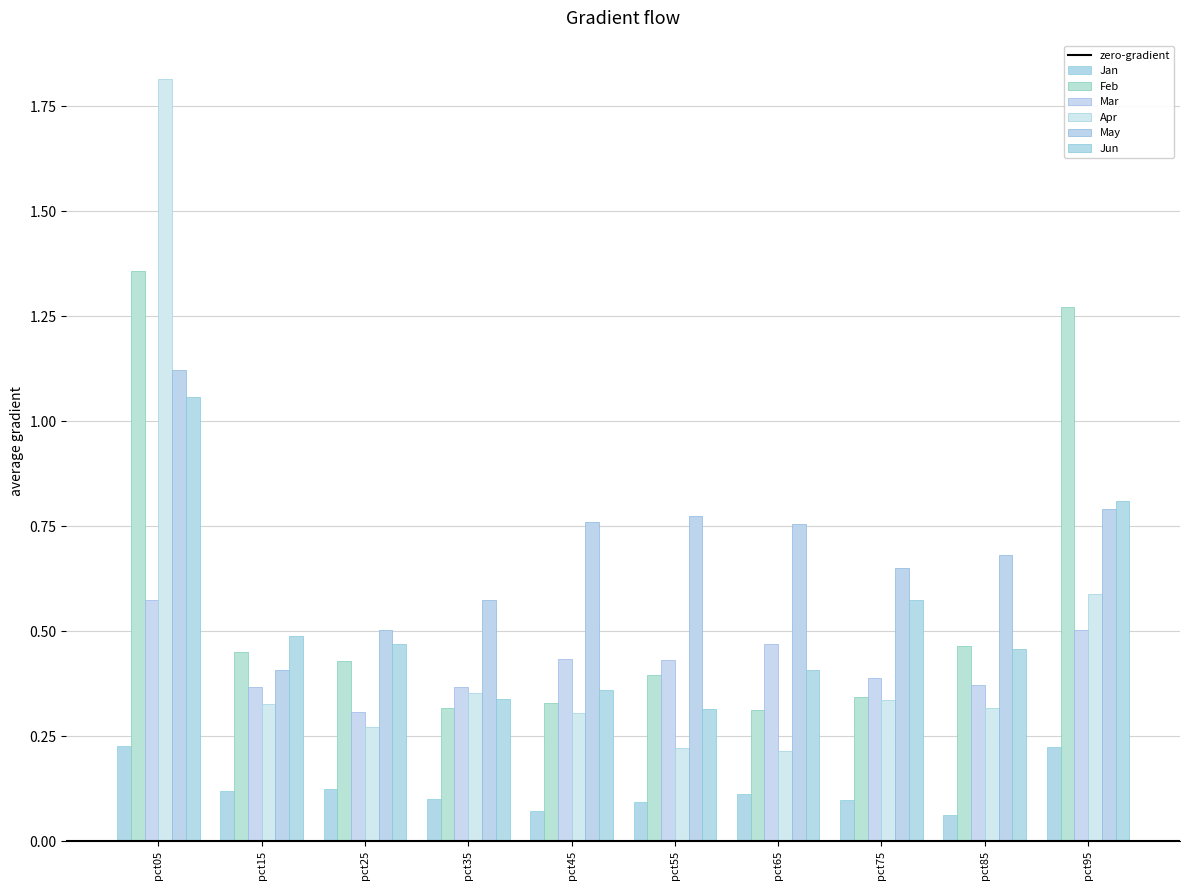

List the labels in order of May value, largest first.

pct05, pct95, pct55, pct45, pct65, pct85, pct75, pct35, pct25, pct15